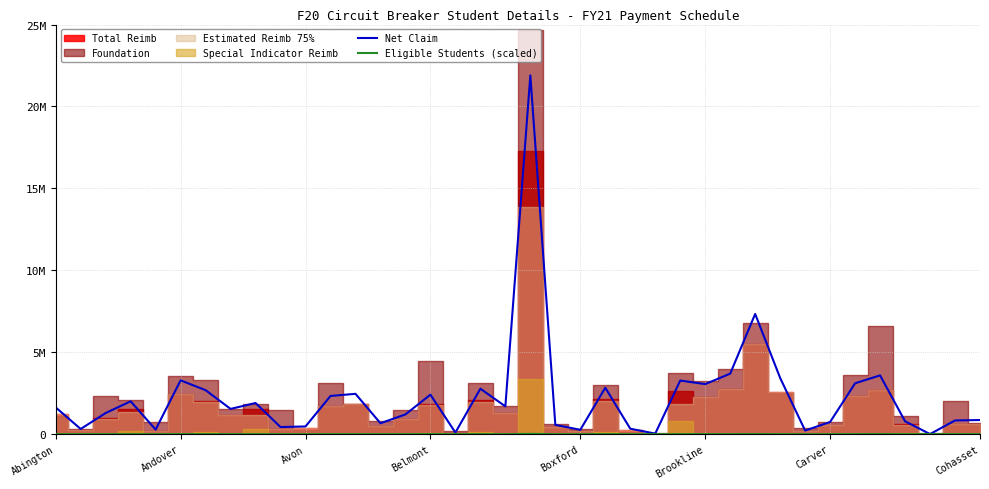

How many interior local valleys does the Eligible Students (scaled) series have?

12